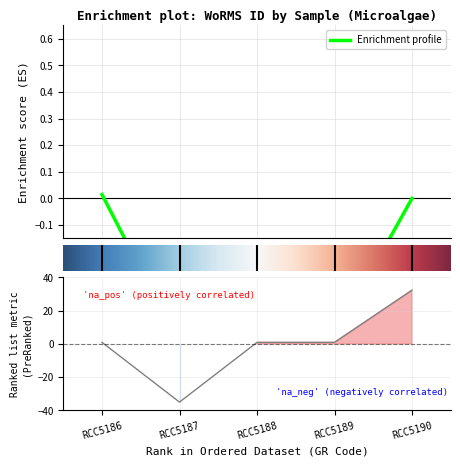

How many values are below 0?

1